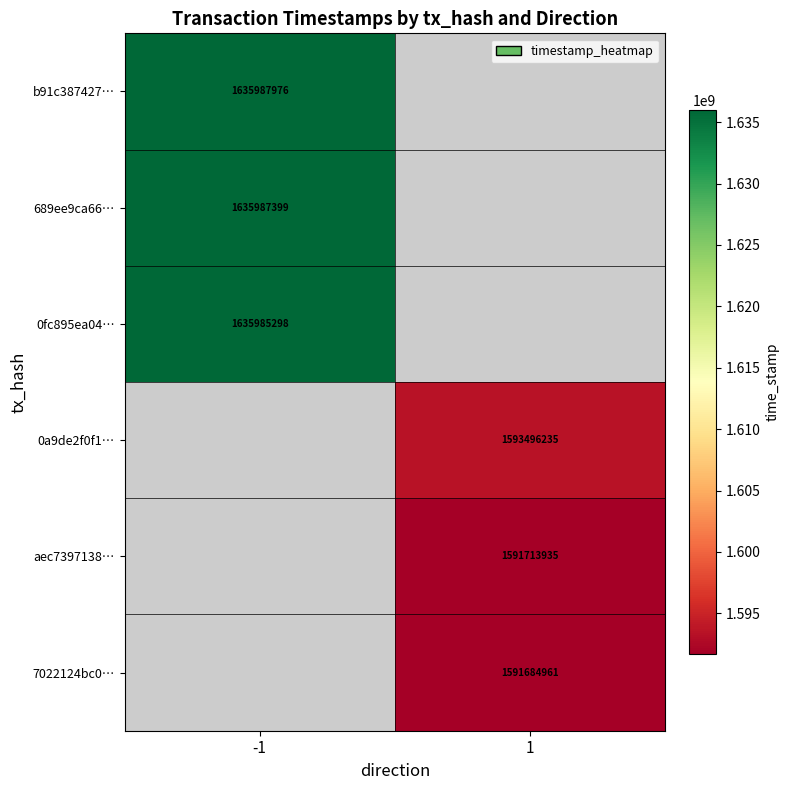

The value of aec7397138… at 1 is 1591713935. True or false?

True